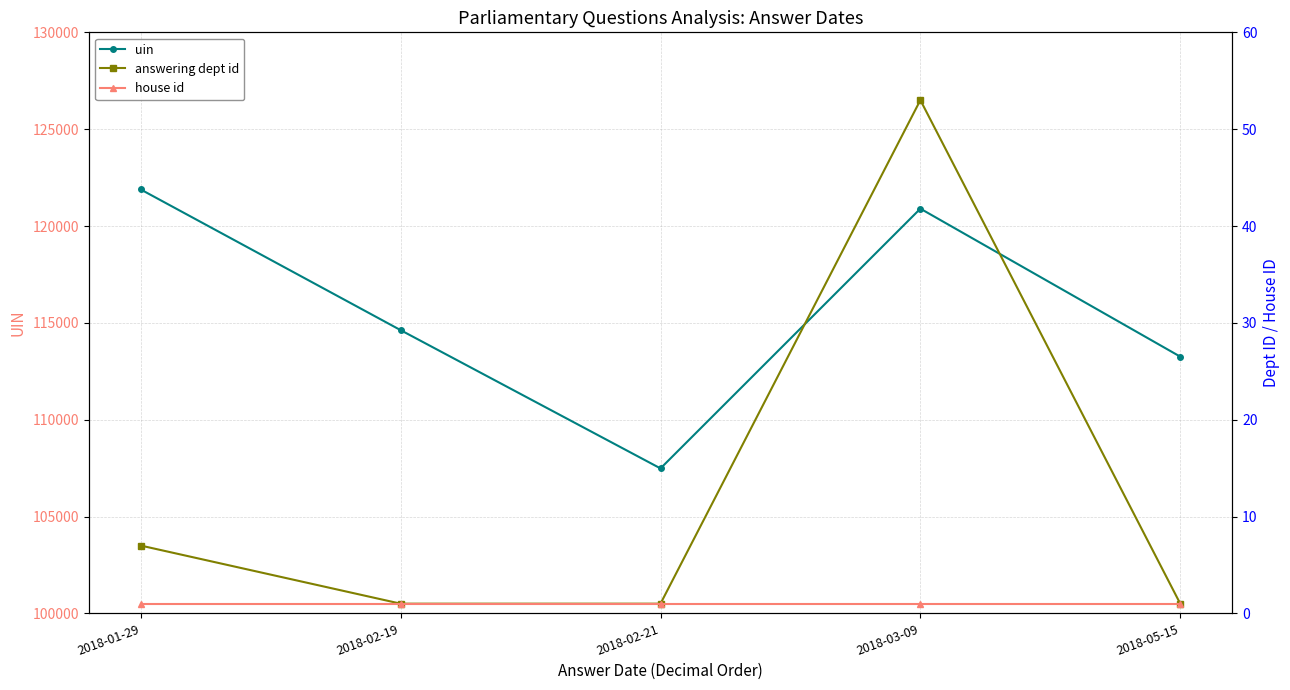

At how many categories does at least one series exceed 72273?

5